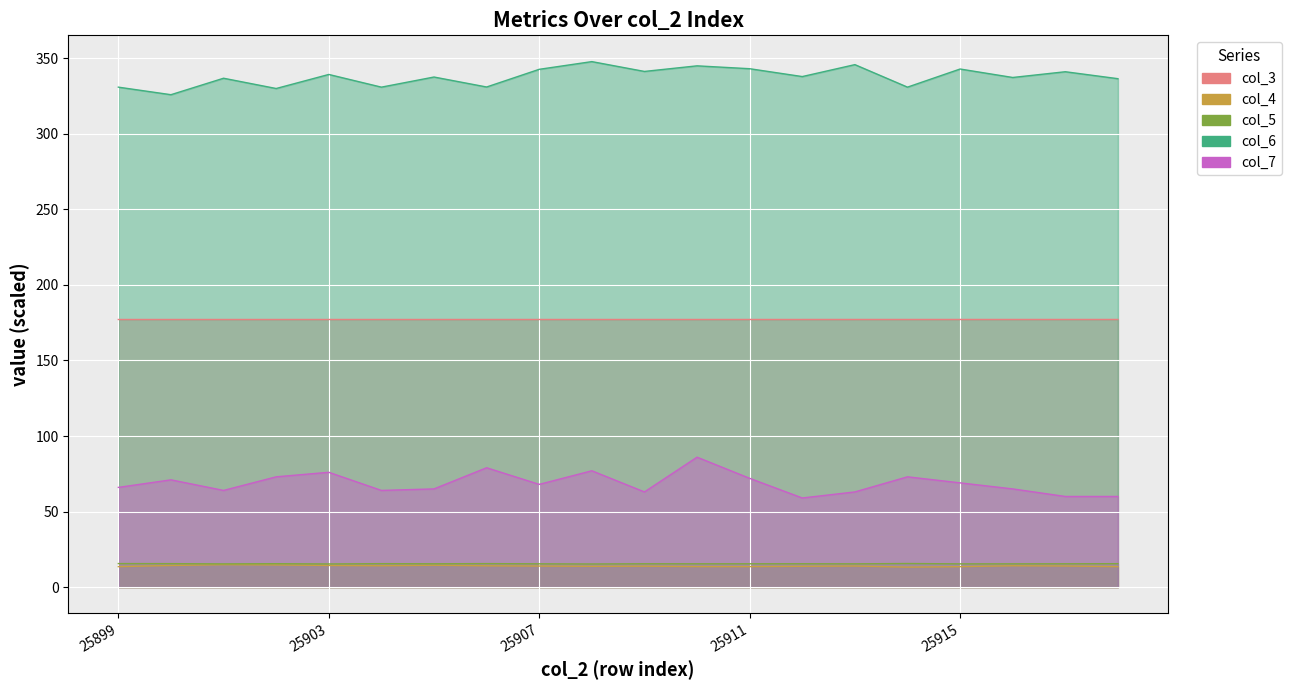

What is the difference between the col_5 values at 25901 and 25900?

0.2